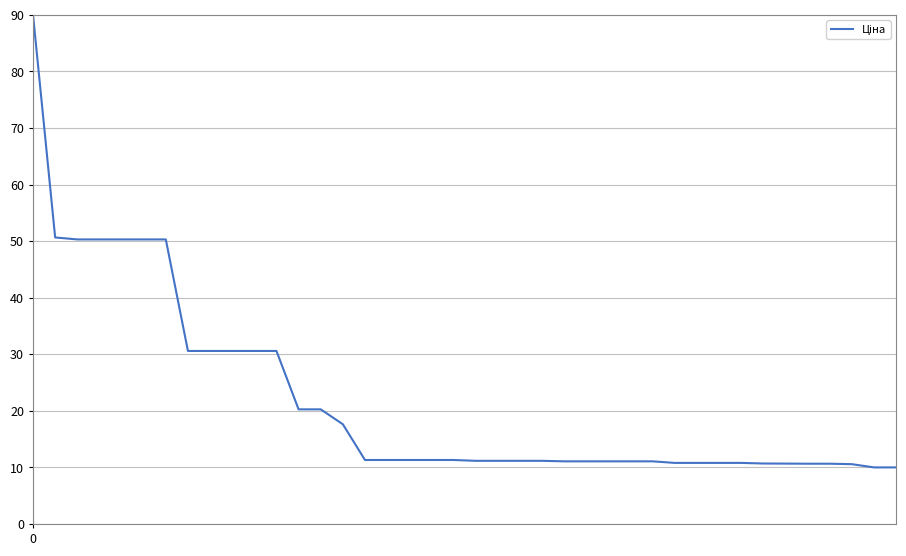

What is the difference between the maximum and minimum values?

80.0